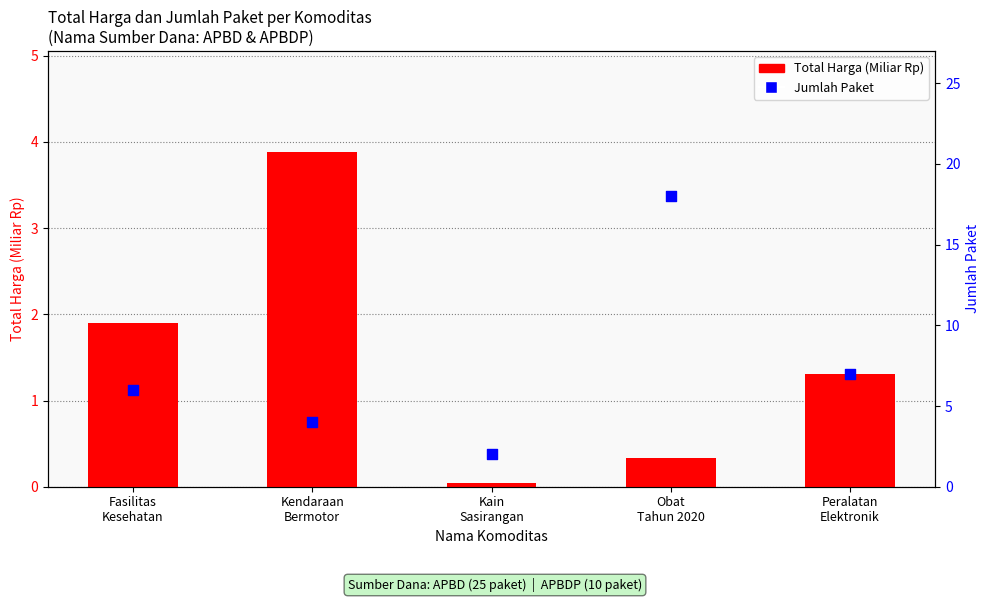

At how many categories does at least one series exceed 7?

1